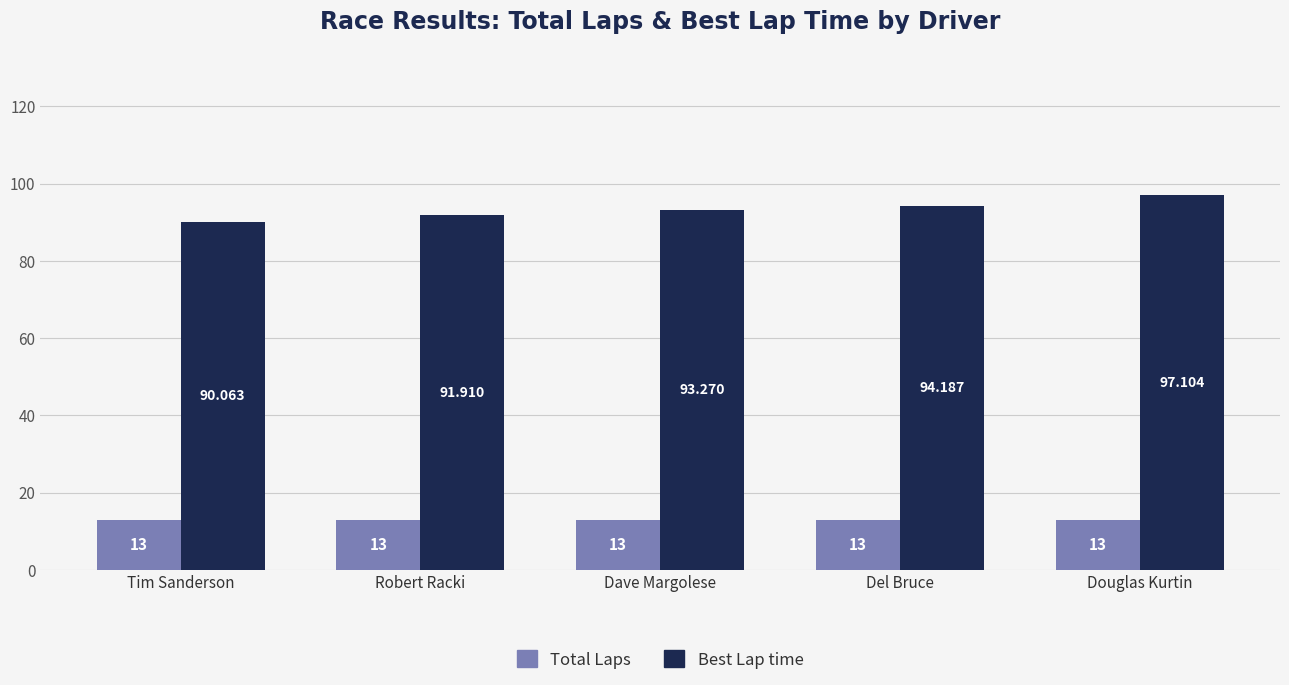

How many bars are there in total?

10